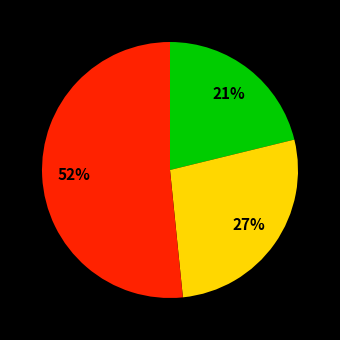

Is there a majority slice in this chart?

Yes